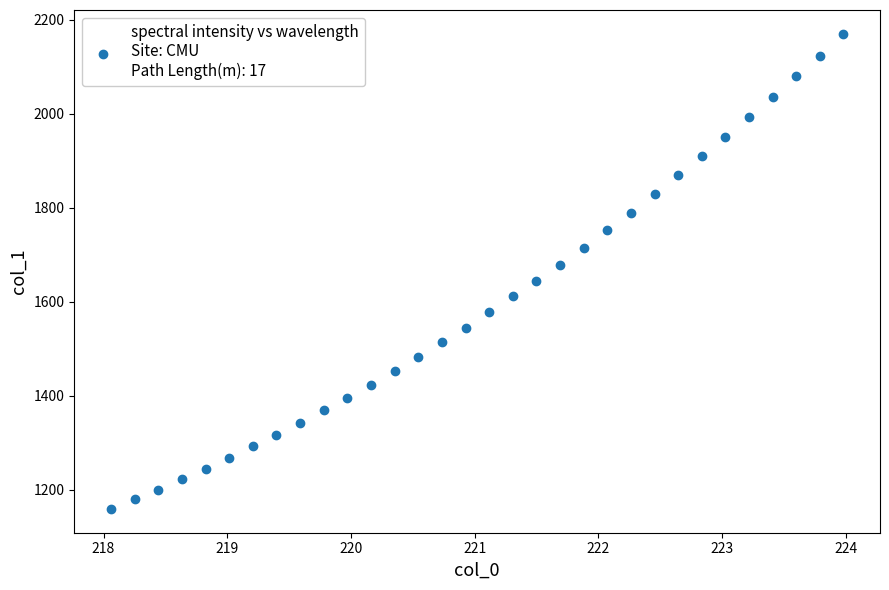

What is the range of X values (max minus min)?

5.9